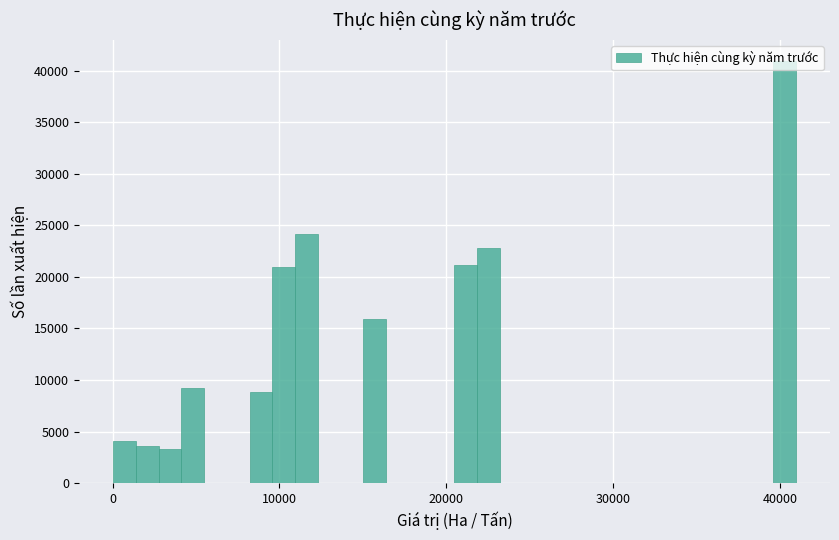

Read against the x-axis, roughly where is the centre of the tallest bar?

40000